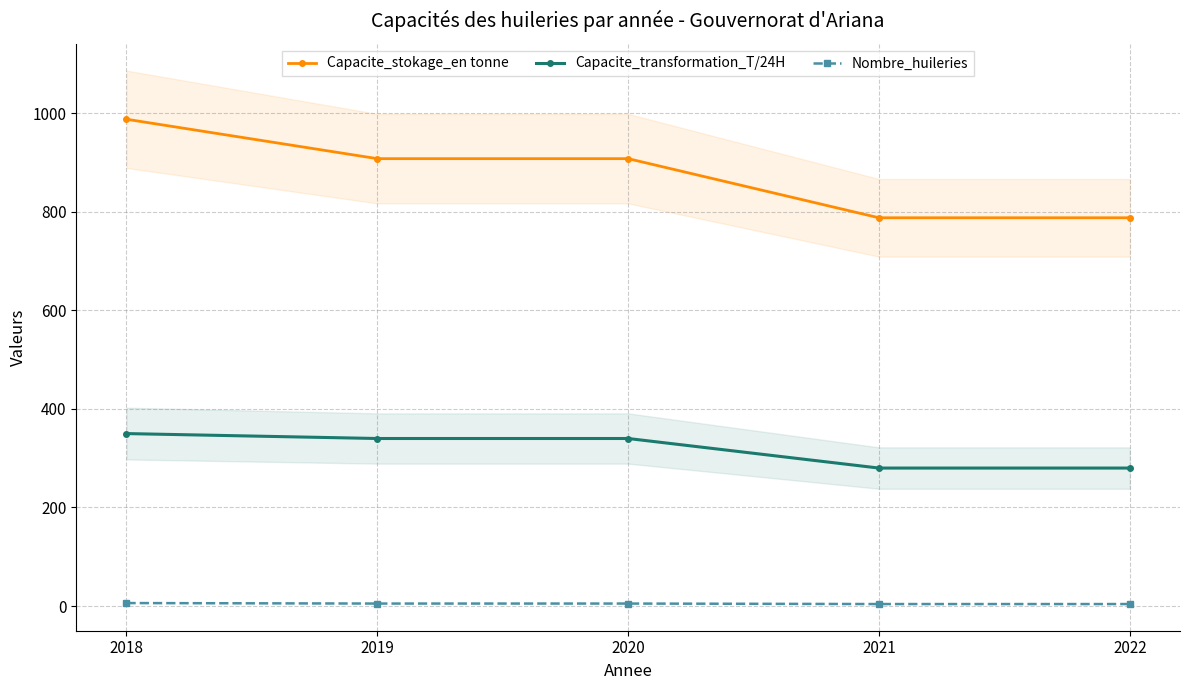

Reading left to right, transcribe all the data shown in this chart.

Capacite_stokage_en tonne: 988	908	908	788	788
Capacite_transformation_T/24H: 350	340	340	280	280
Nombre_huileries: 6	5	5	4	4